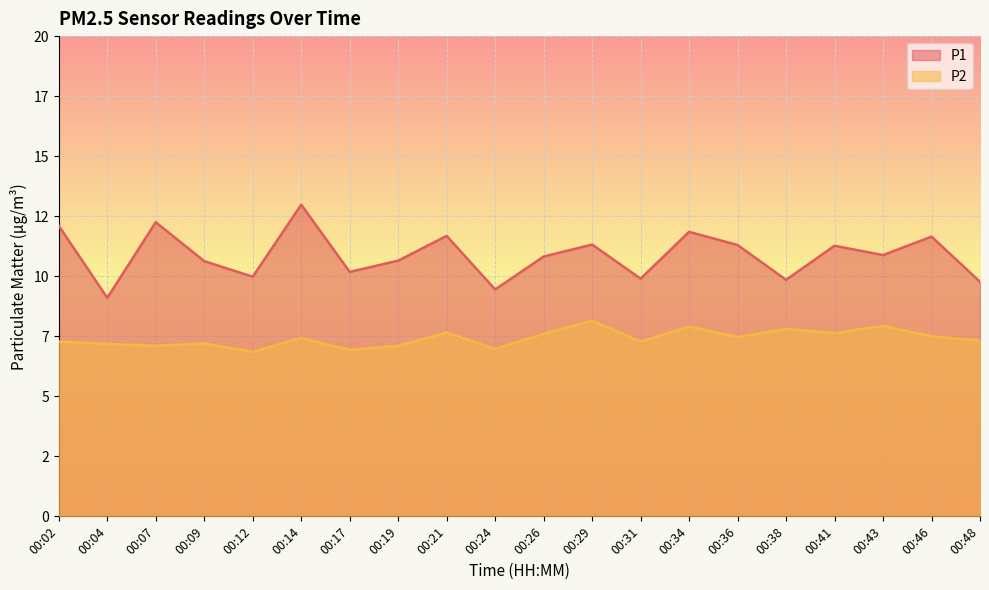

What is the value of the P1 point at the 12th from the left?

11.3